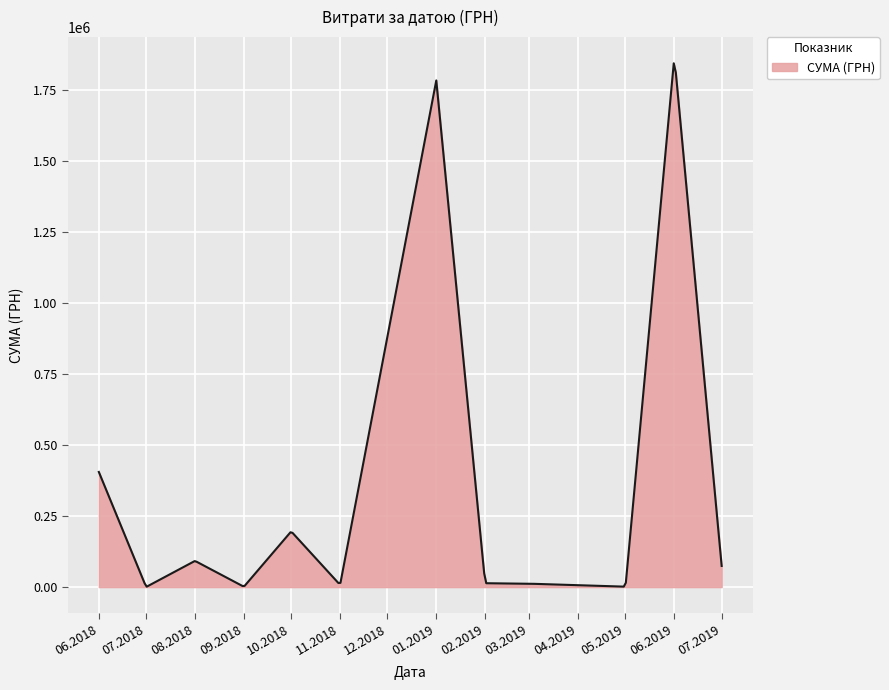

What is the greatest value displayed?

1843234.0